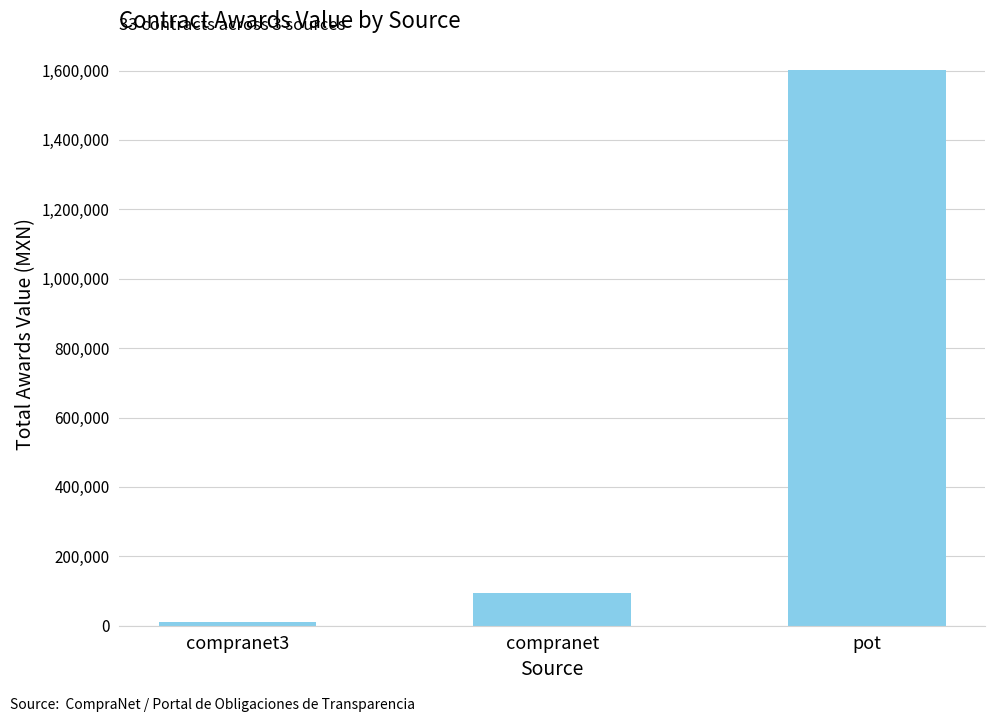

Does the chart contain stacked bars?

No